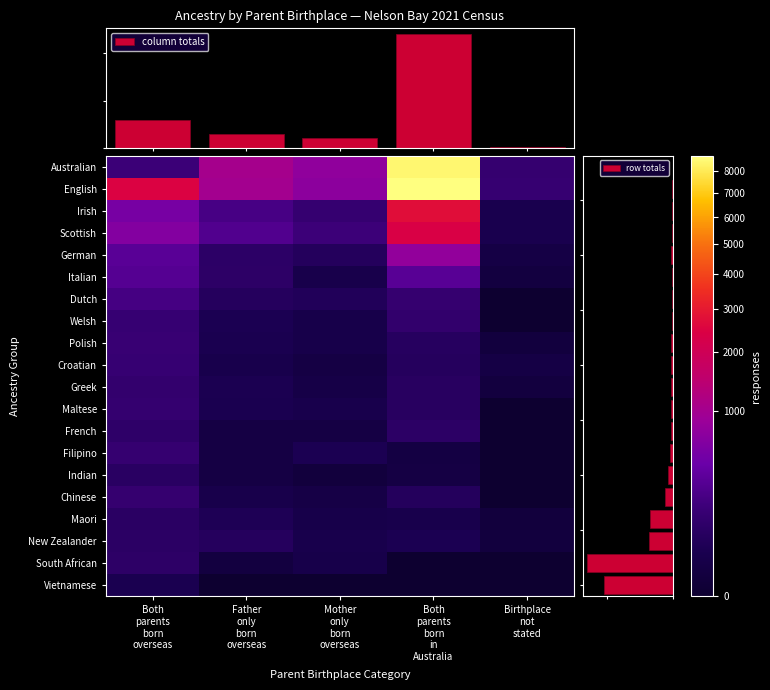

The value of Filipino at Mother
only
born
overseas is 44. True or false?

False